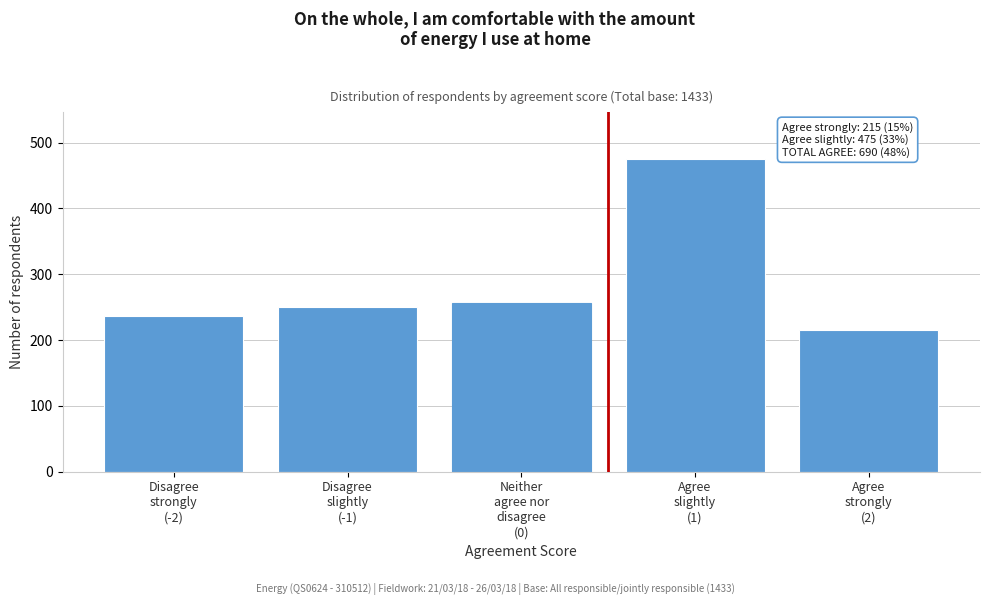

Reading left to right, transcribe all the data shown in this chart.

236	250	257	475	215